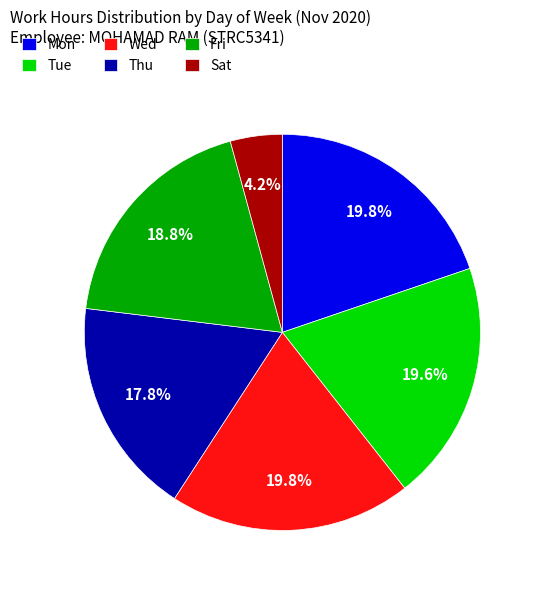

What is the smallest slice in the pie chart?

Sat